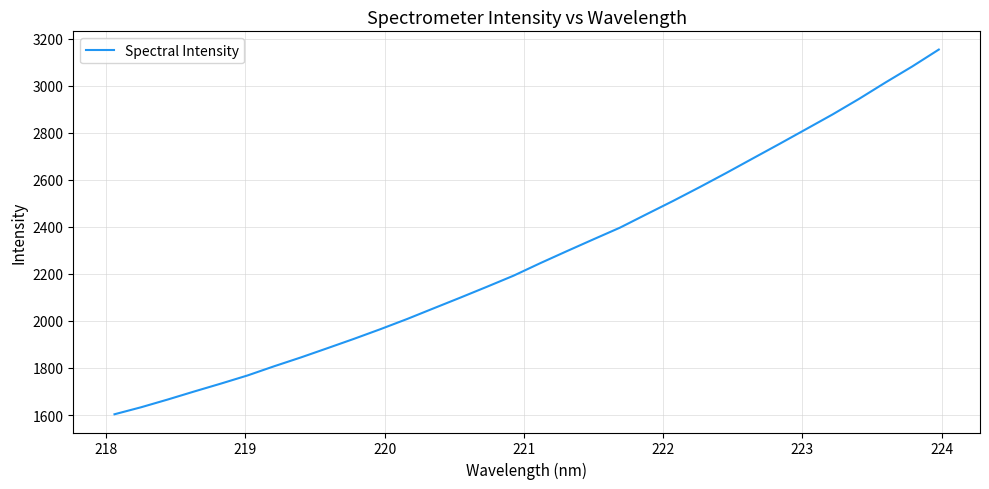

What is the minimum value shown in the chart?

1603.2